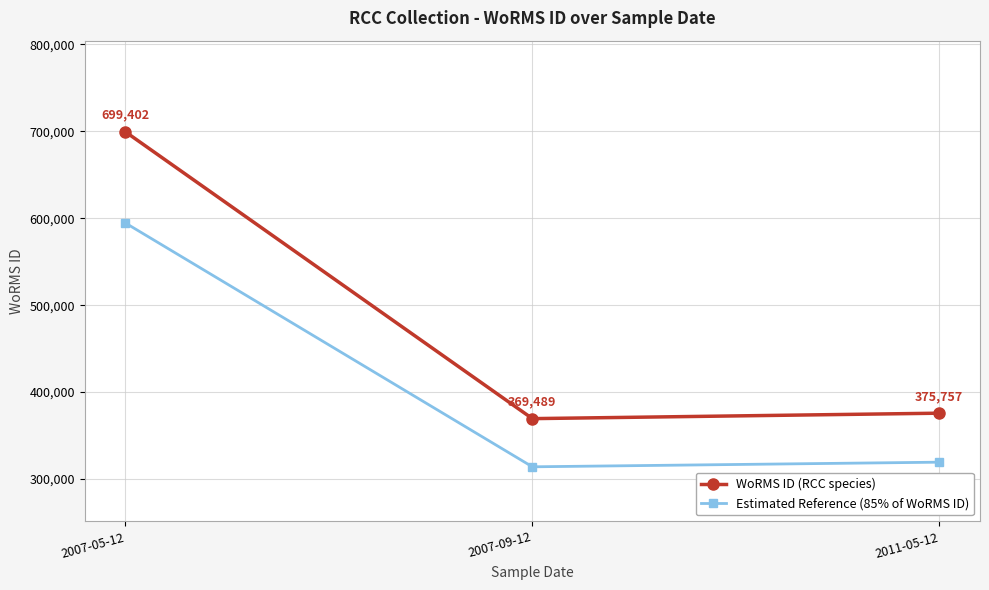

Which series has the largest range (max minus min)?

WoRMS ID (RCC species)